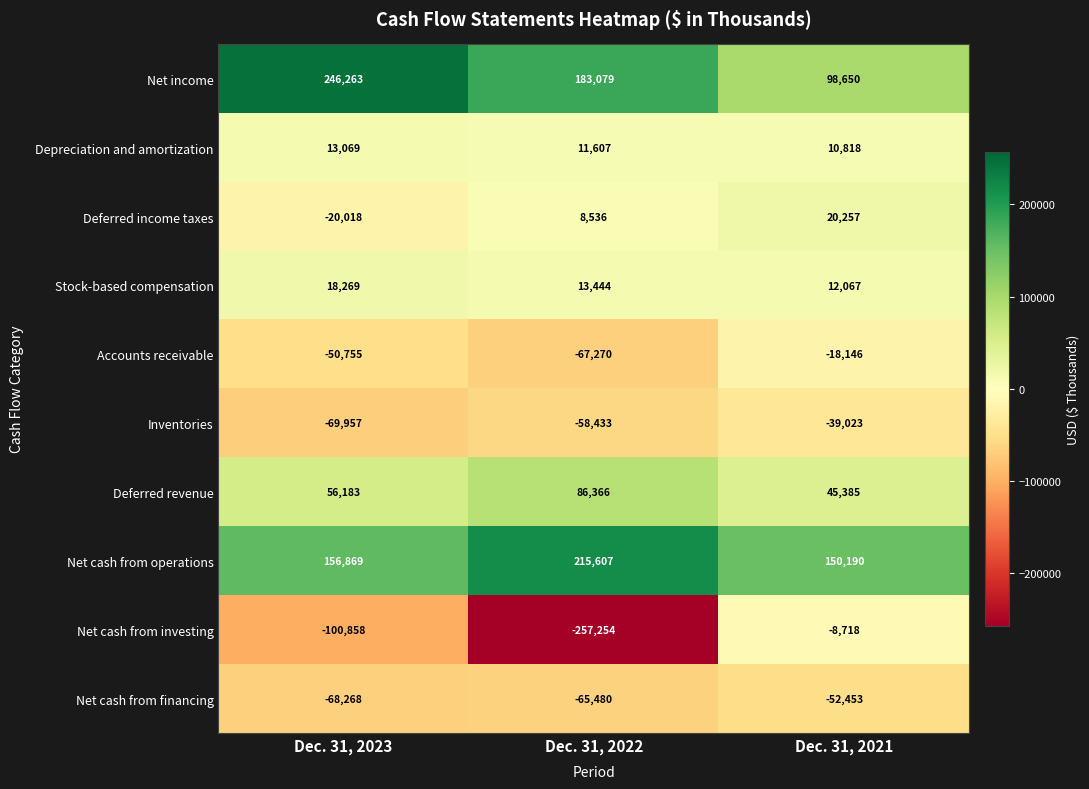

Reading left to right, what are all the values shown in this chart?

Net income: Dec. 31, 2023=246263	Dec. 31, 2022=183079	Dec. 31, 2021=98650
Depreciation and amortization: Dec. 31, 2023=13069	Dec. 31, 2022=11607	Dec. 31, 2021=10818
Deferred income taxes: Dec. 31, 2023=-20018	Dec. 31, 2022=8536	Dec. 31, 2021=20257
Stock-based compensation: Dec. 31, 2023=18269	Dec. 31, 2022=13444	Dec. 31, 2021=12067
Accounts receivable: Dec. 31, 2023=-50755	Dec. 31, 2022=-67270	Dec. 31, 2021=-18146
Inventories: Dec. 31, 2023=-69957	Dec. 31, 2022=-58433	Dec. 31, 2021=-39023
Deferred revenue: Dec. 31, 2023=56183	Dec. 31, 2022=86366	Dec. 31, 2021=45385
Net cash from operations: Dec. 31, 2023=156869	Dec. 31, 2022=215607	Dec. 31, 2021=150190
Net cash from investing: Dec. 31, 2023=-100858	Dec. 31, 2022=-257254	Dec. 31, 2021=-8718
Net cash from financing: Dec. 31, 2023=-68268	Dec. 31, 2022=-65480	Dec. 31, 2021=-52453